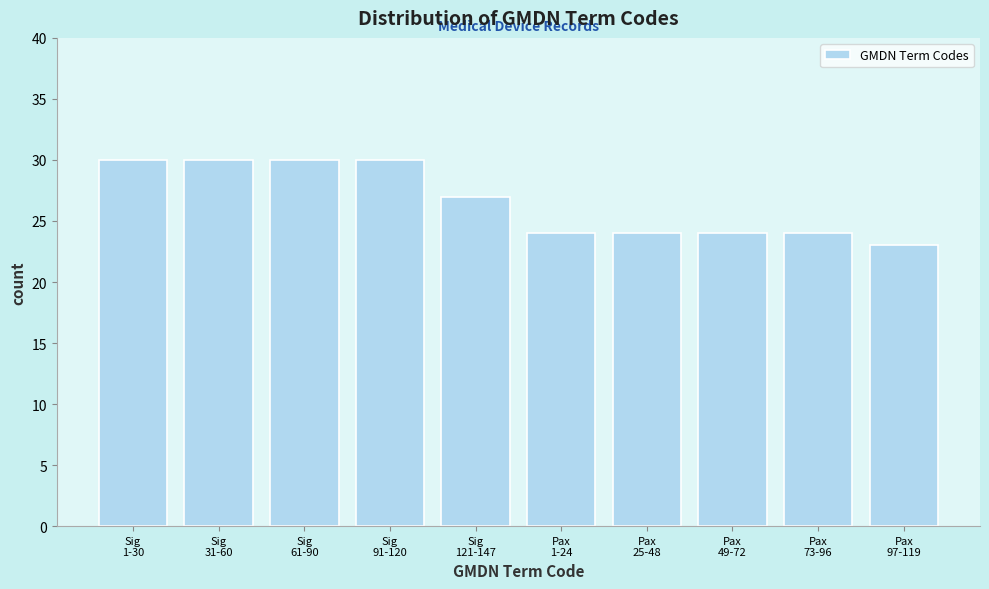

Reading left to right, transcribe all the data shown in this chart.

30	30	30	30	27	24	24	24	24	23